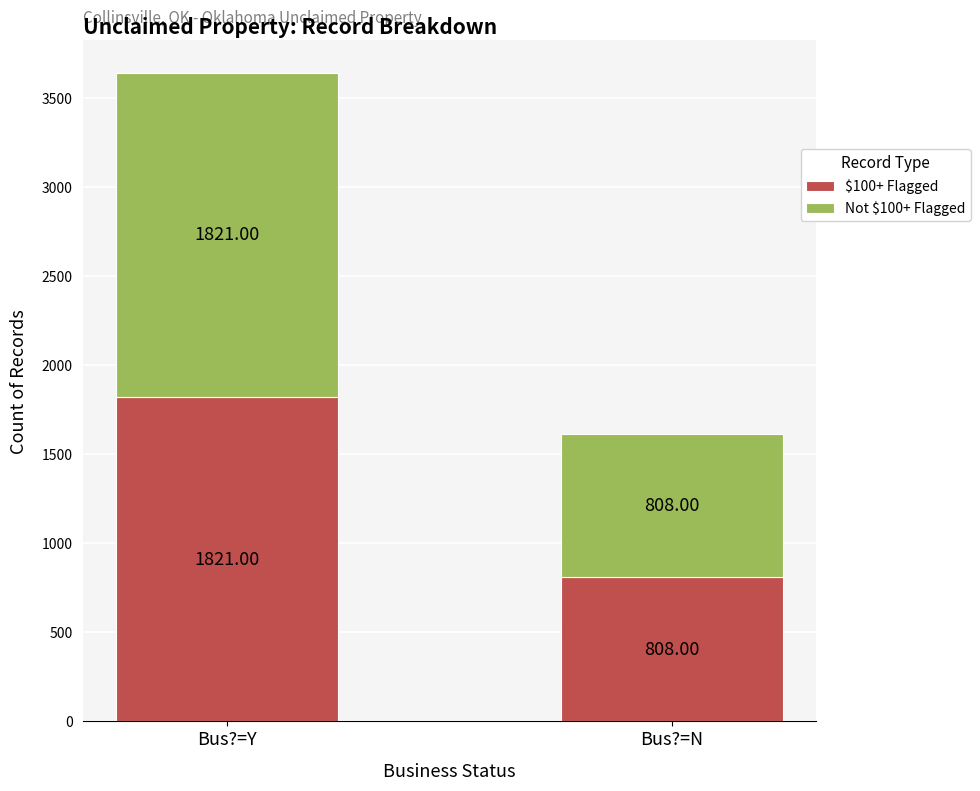

What is the difference between the maximum and minimum values in the $100+ Flagged series?

1013